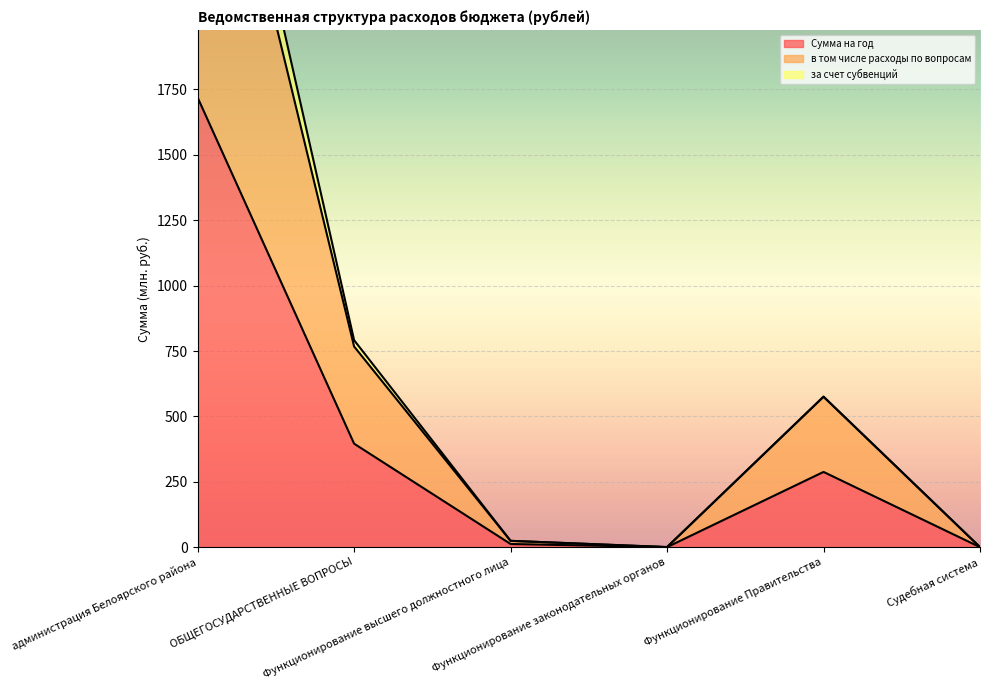

Between Функционирование высшего должностного лица and Судебная система, which is larger?

Функционирование высшего должностного лица